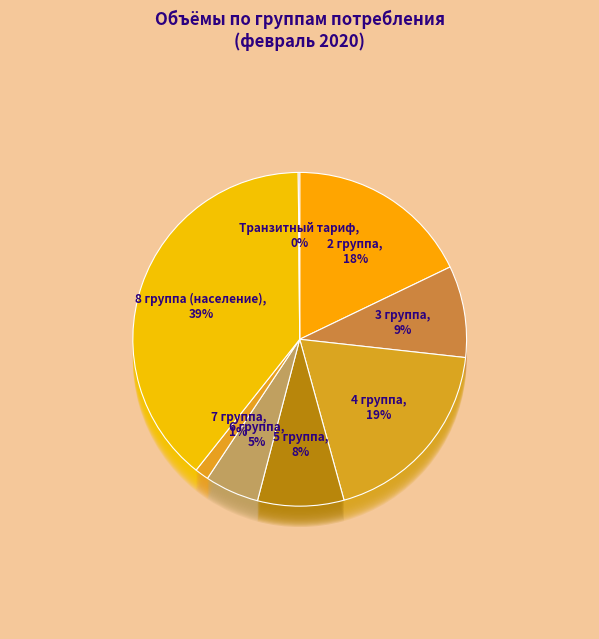

Does 6 группа represent more than half of the total?

No